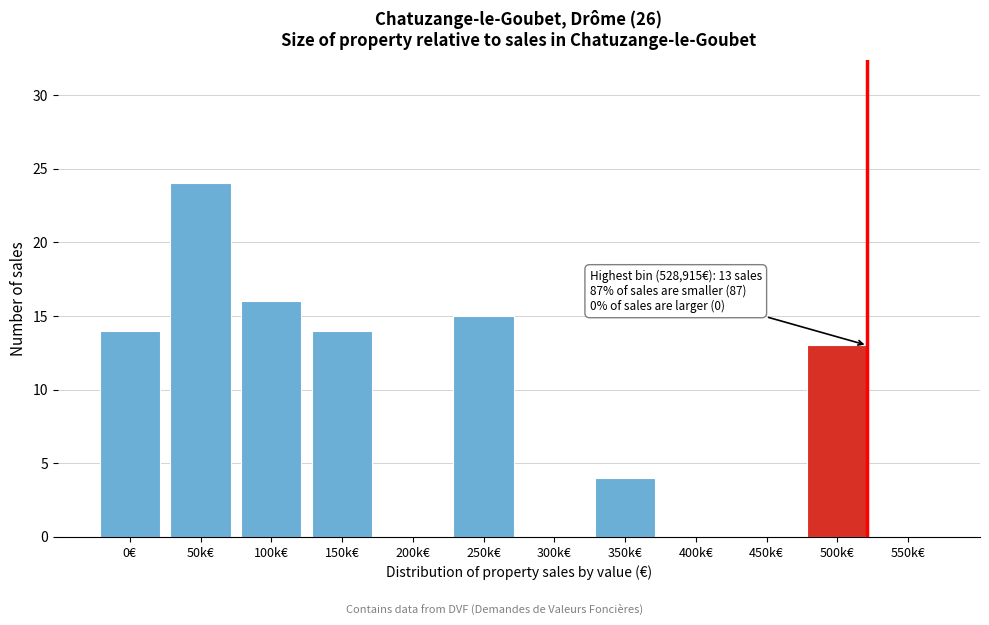

Reading right to left, what are all the values shown in this chart?

550k€=0	500k€=13	450k€=0	400k€=0	350k€=4	300k€=0	250k€=15	200k€=0	150k€=14	100k€=16	50k€=24	0€=14